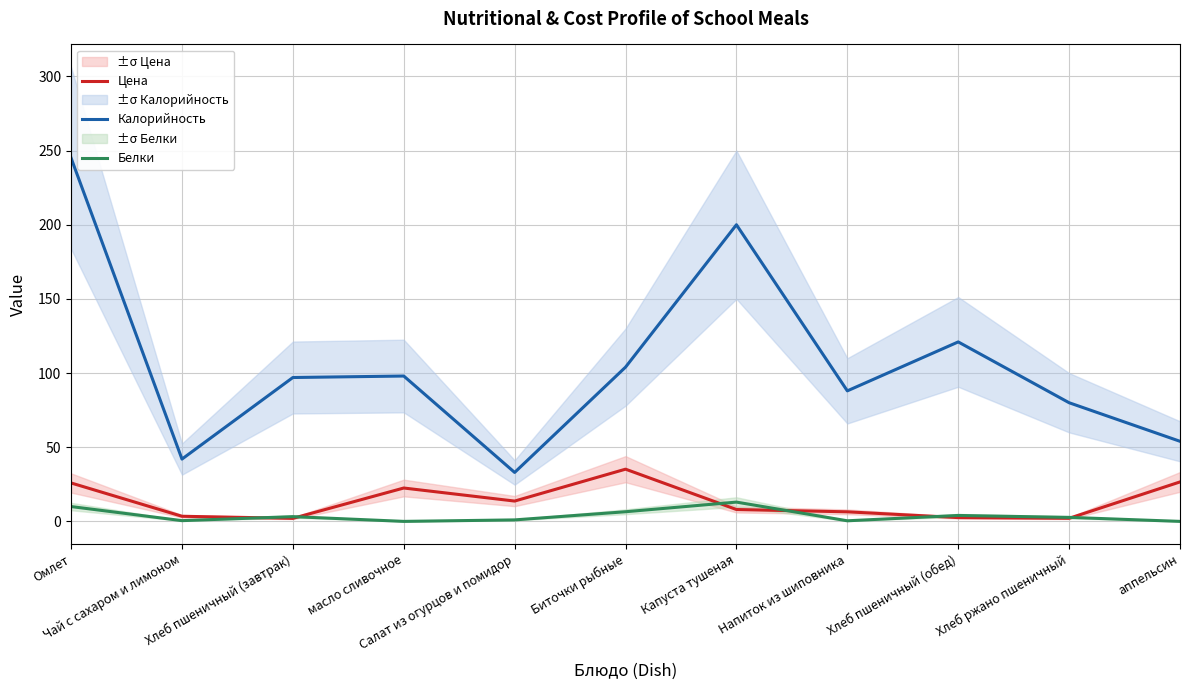

Between аппельсин and Напиток из шиповника, which is larger?

аппельсин